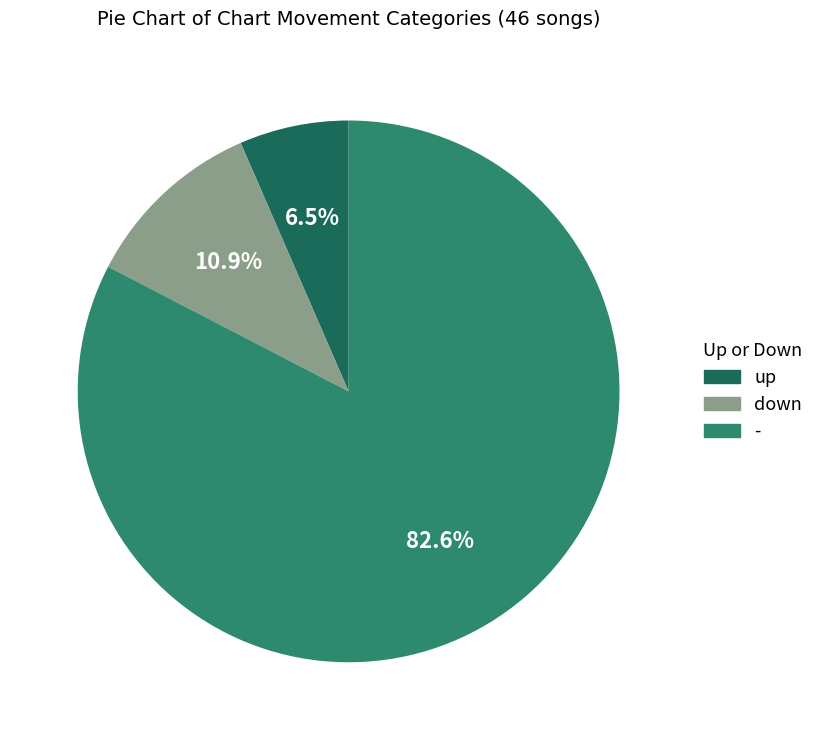

Which category accounts for the majority?

-